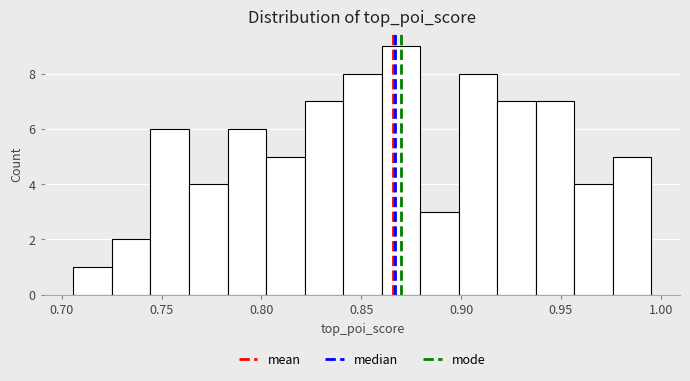

Read against the x-axis, roughly where is the centre of the tallest bar?

0.870